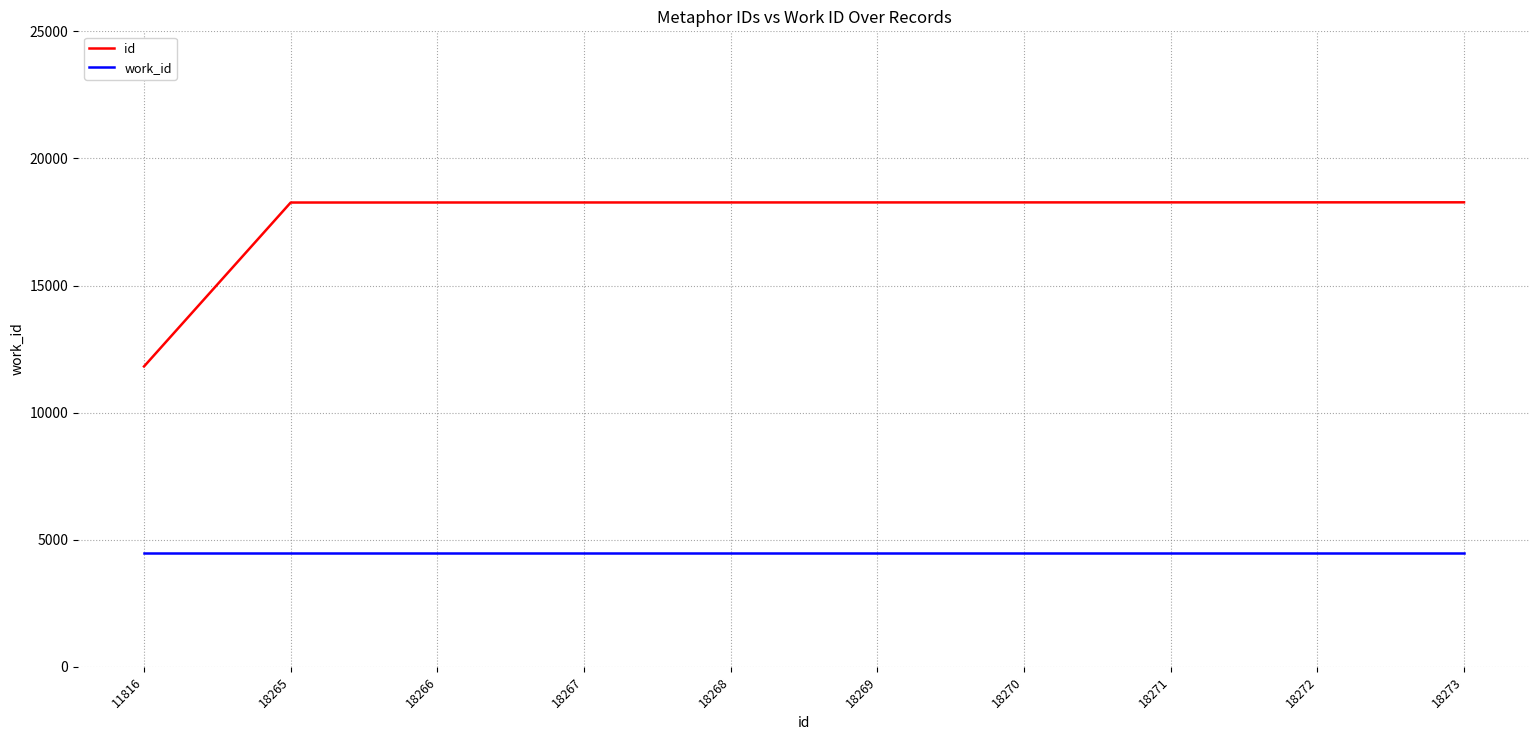

What is the sum of the id values at 18268 and 18273?

36541